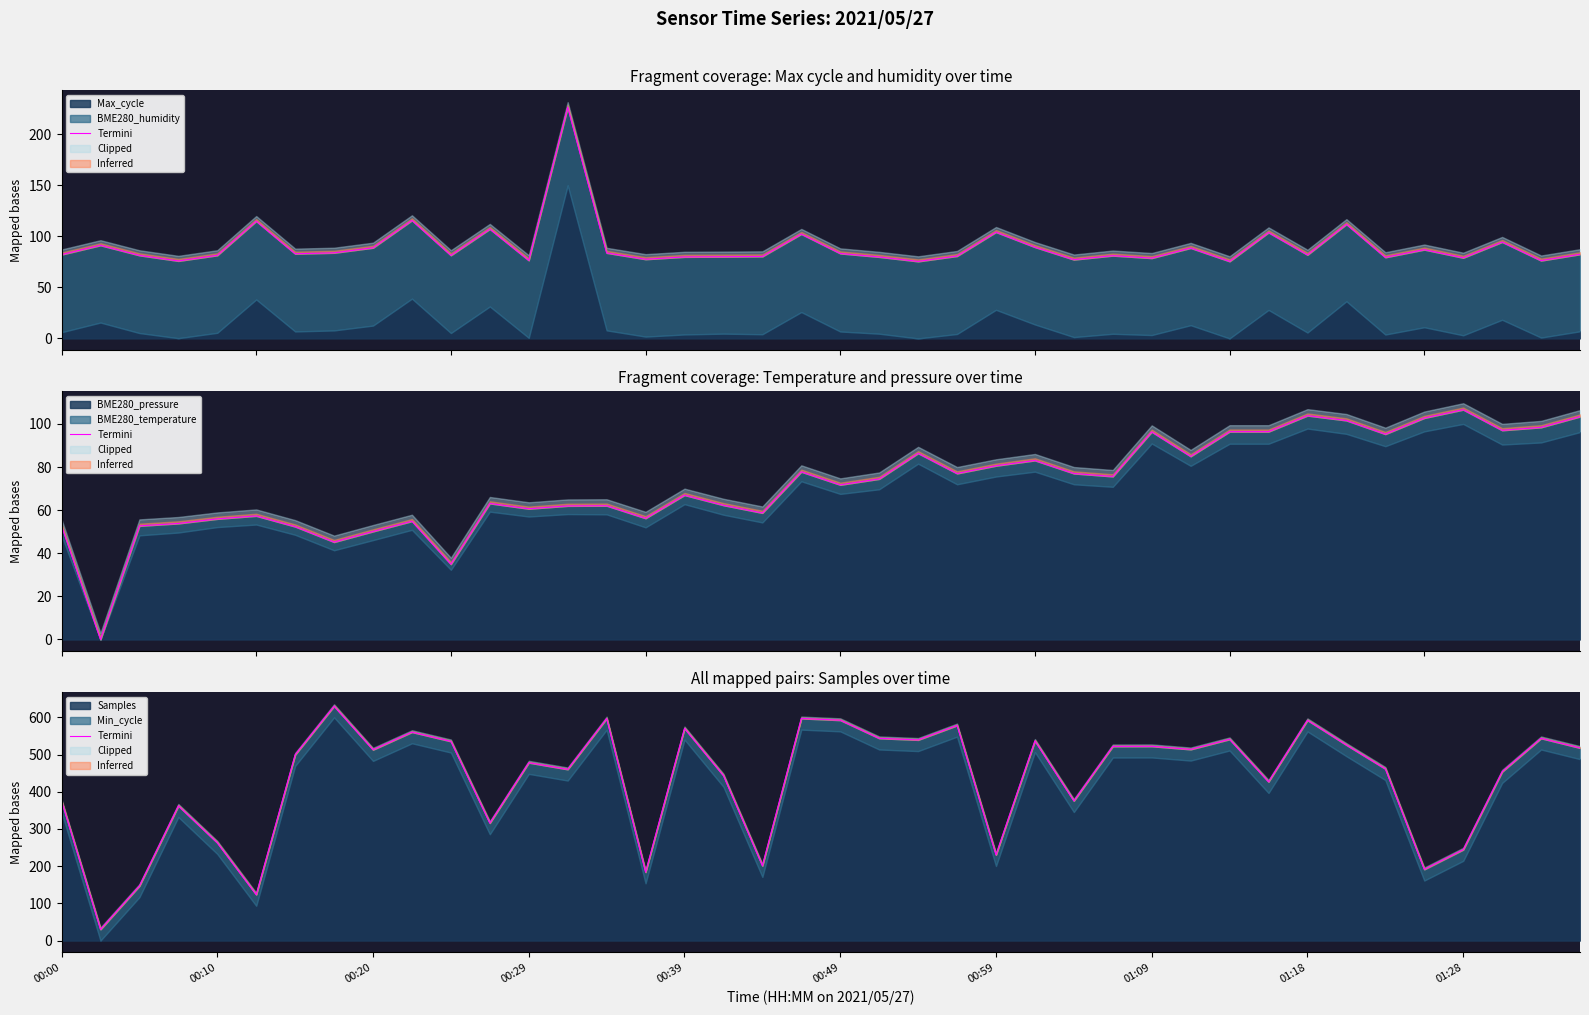

Which has a higher value, 12 or 00:10?

12